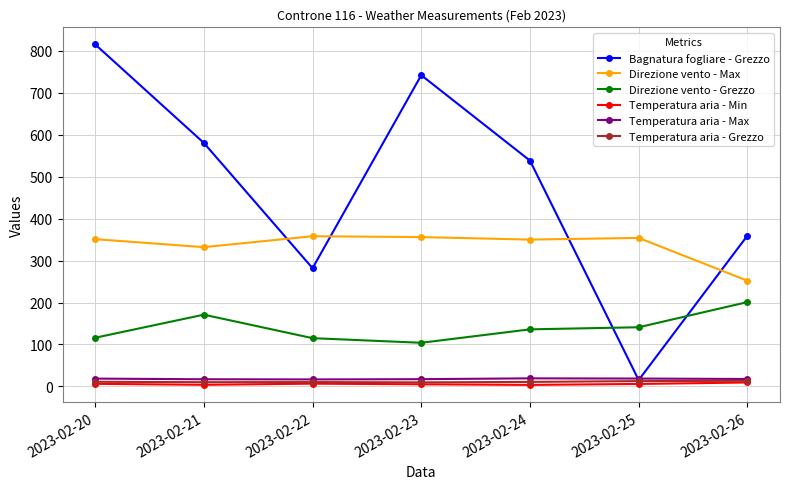

Is it true that Bagnatura fogliare - Grezzo equals 580.5 at 2023-02-21?

True